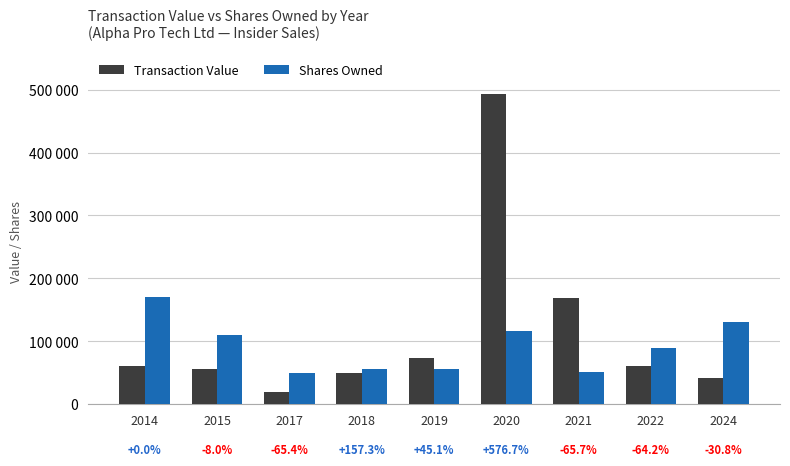

What are all the series names shown in the legend?

Transaction Value, Shares Owned